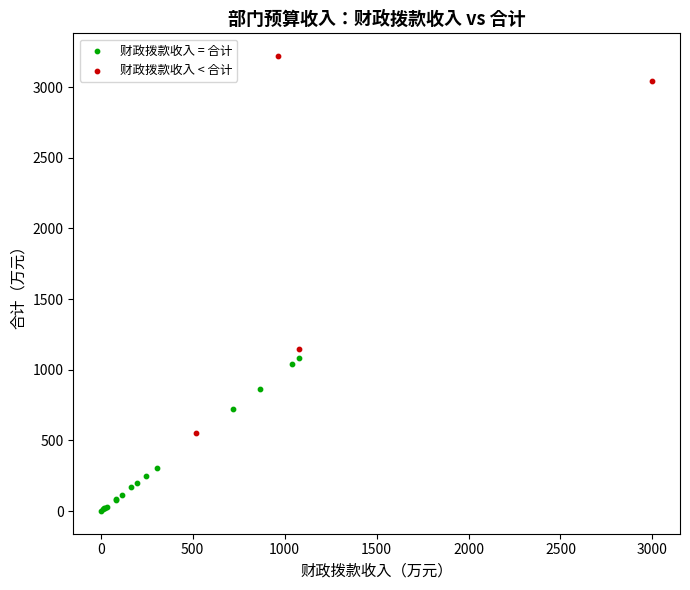

Which series has the largest Y range (max minus min)?

财政拨款收入 < 合计